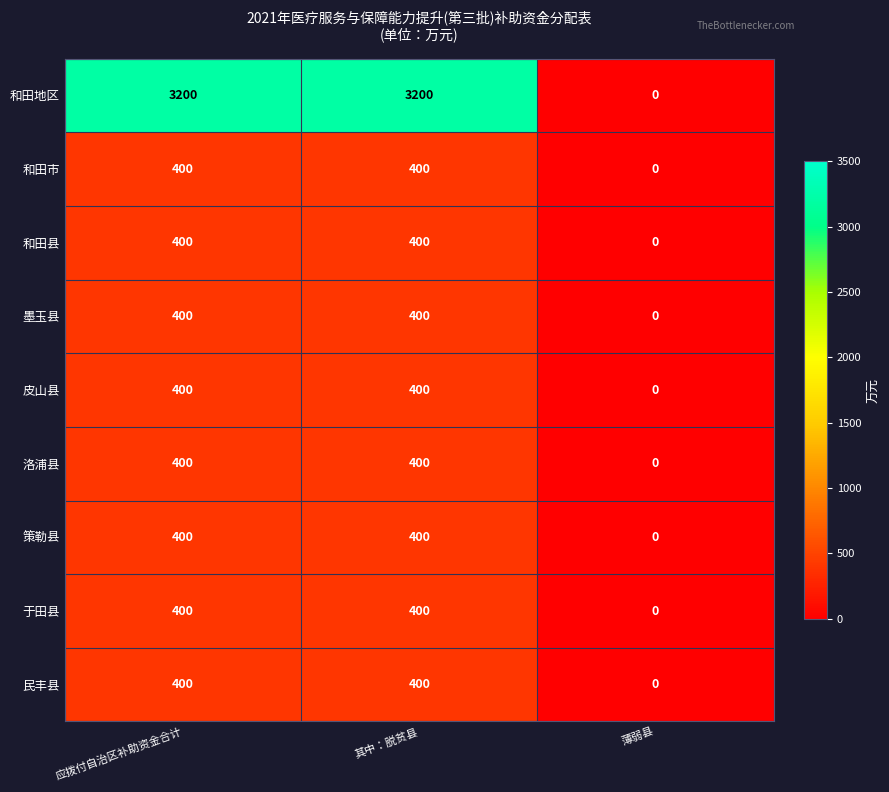

The value of 和田市 at 薄弱县 is 166. True or false?

False